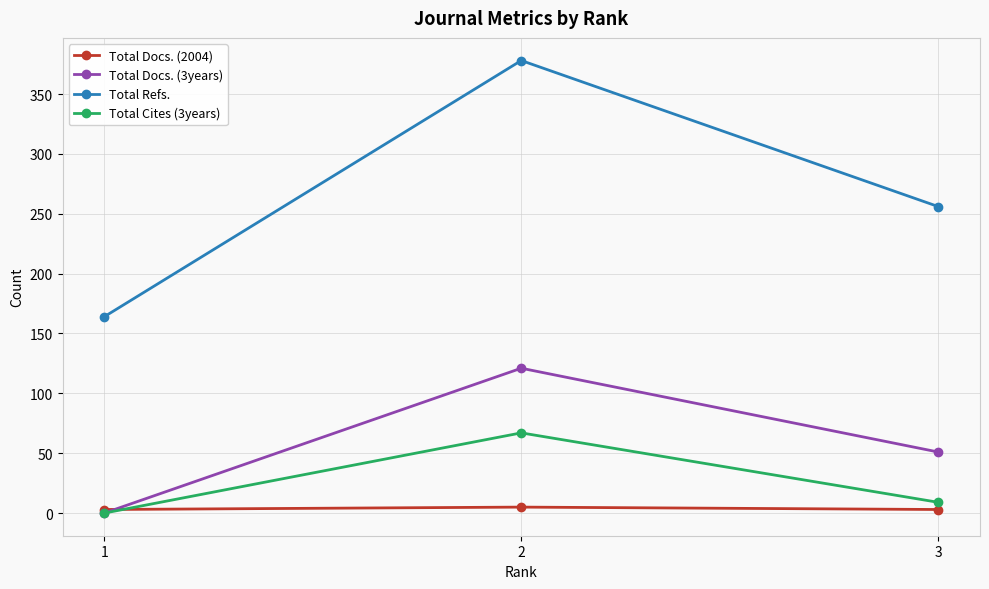

How many Total Docs. (3years) values are between 0 and 121?

3